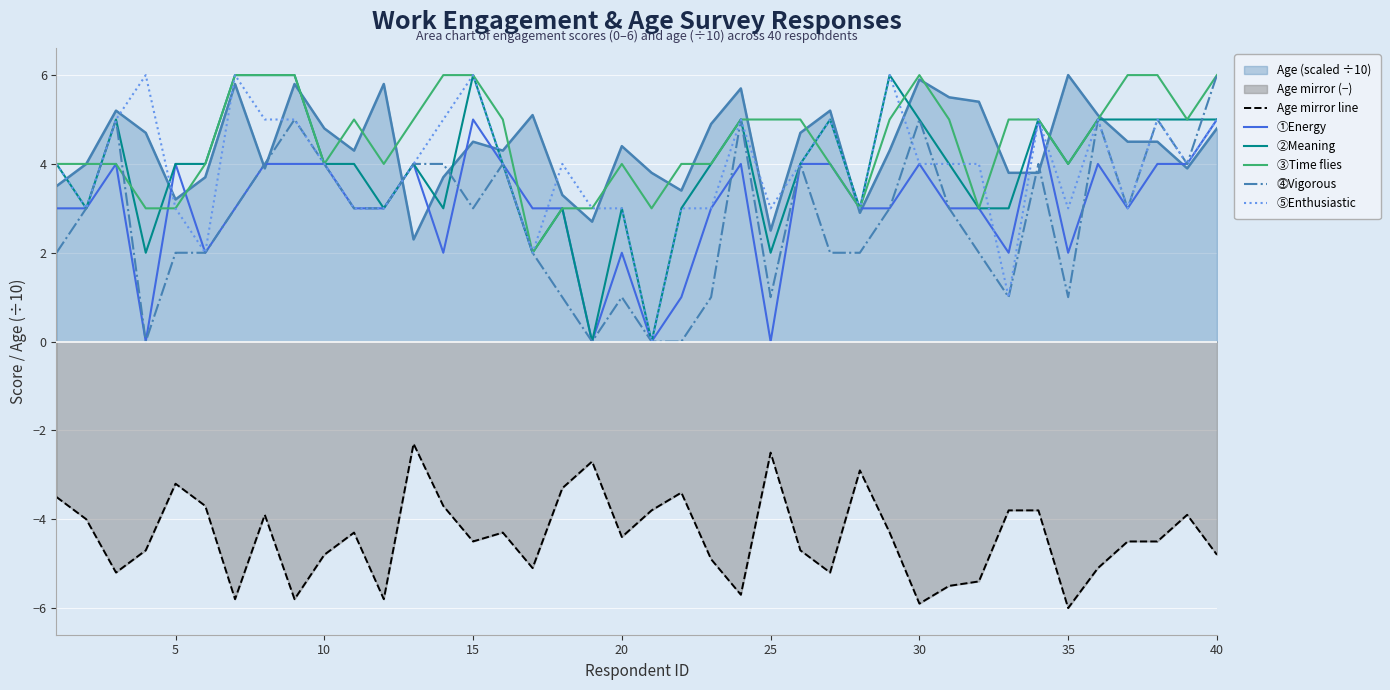

True or false: ①Energy and ②Meaning intersect in this chart.

False